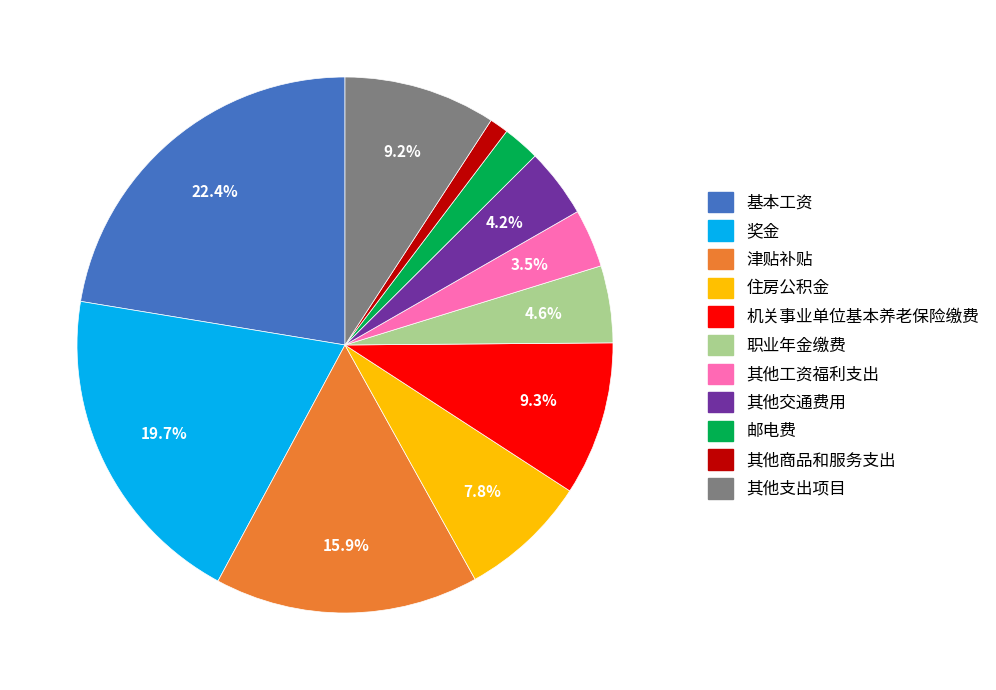

Count the number of slices in the pie.

11